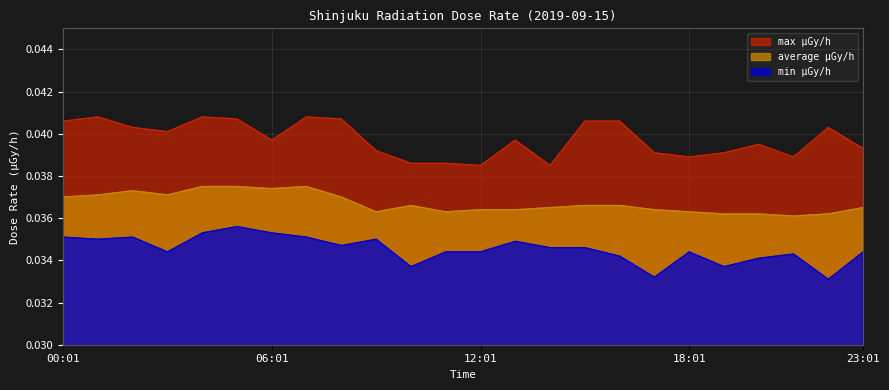

At which category does max μGy/h reach its first local peak?

01:01